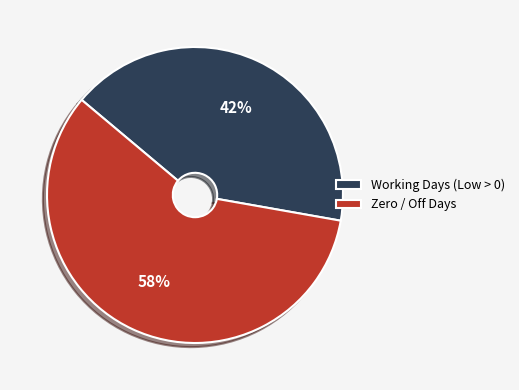

Is there a majority slice in this chart?

Yes